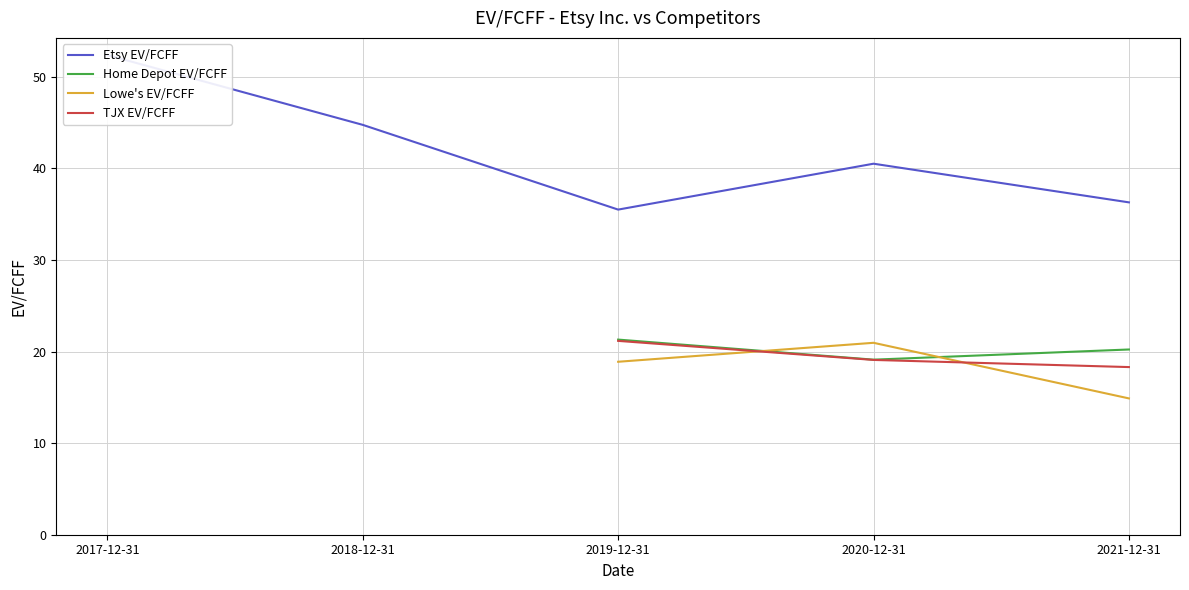

What is the smallest value displayed?

14.9